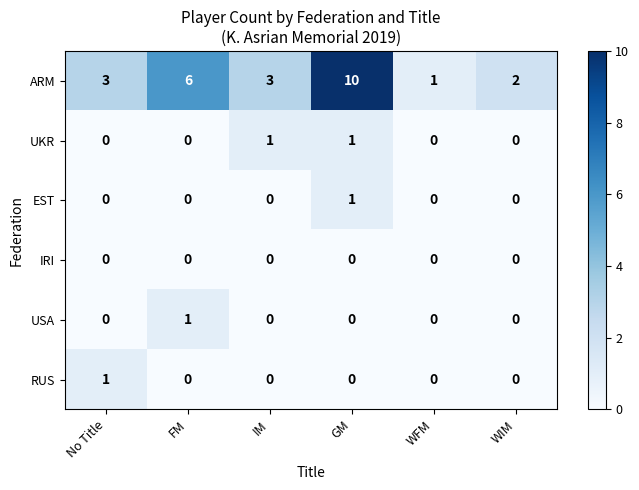

True or false: EST has a value of -1 at No Title.

False